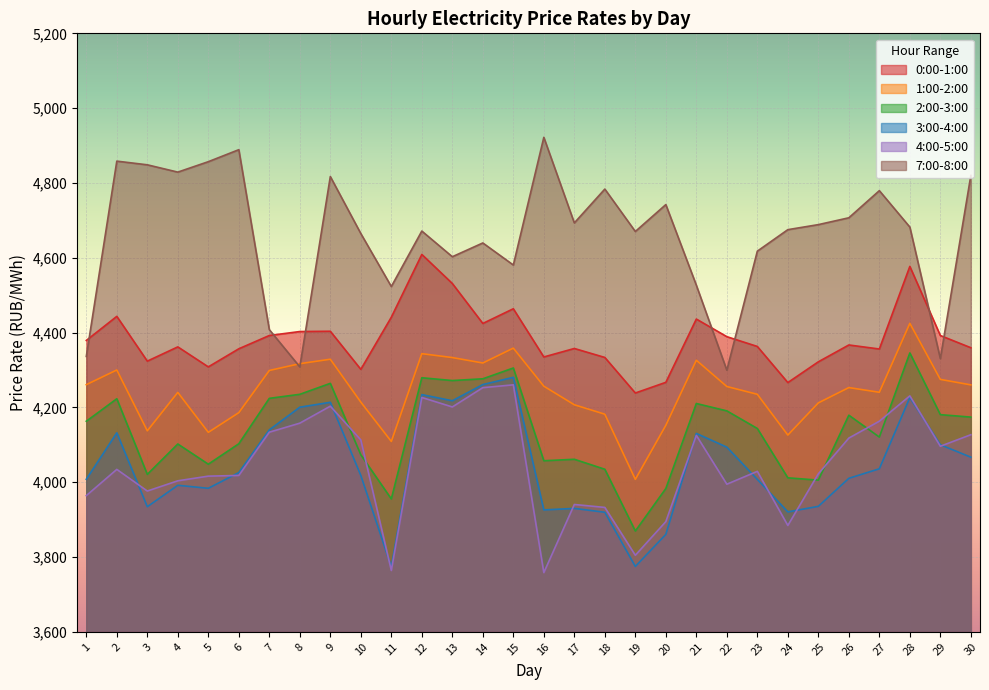

Is the value of 3:00-4:00 at 4 greater than the value of 7:00-8:00 at 12?

No